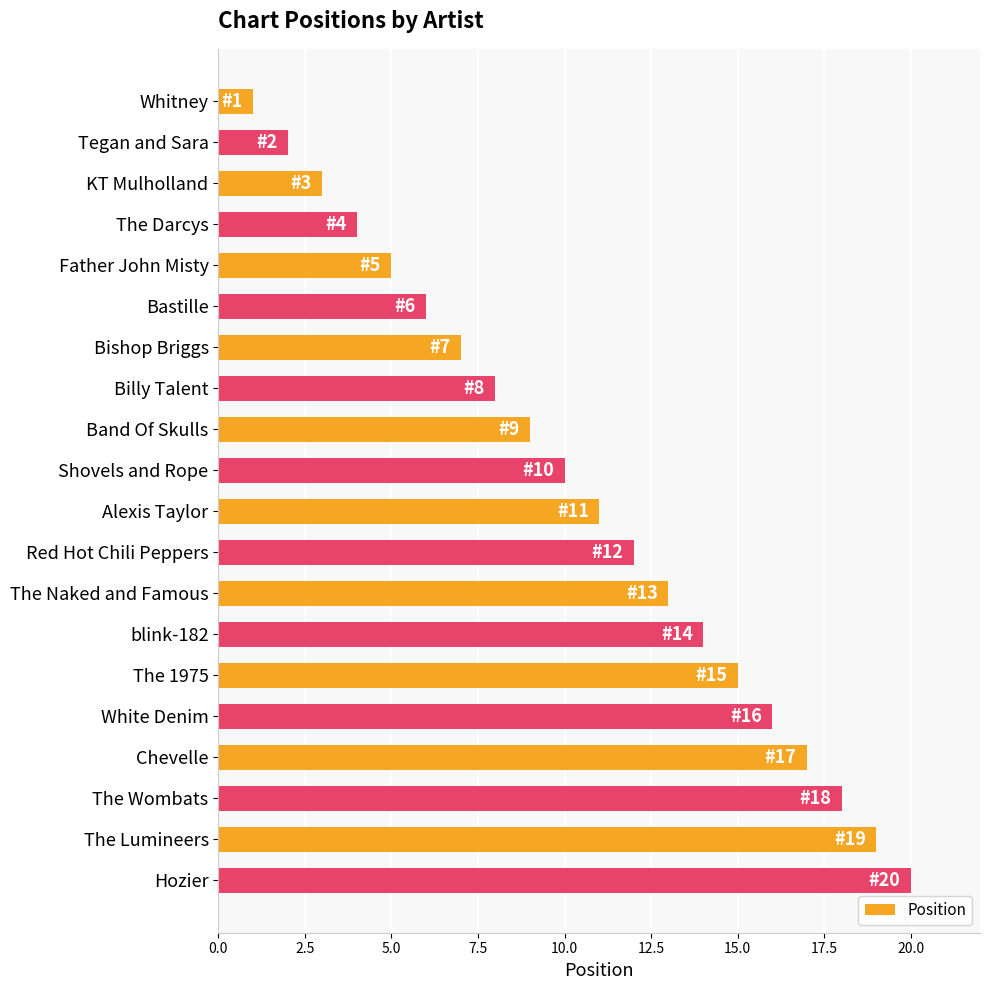

What is the change in value from Billy Talent to White Denim?

+8